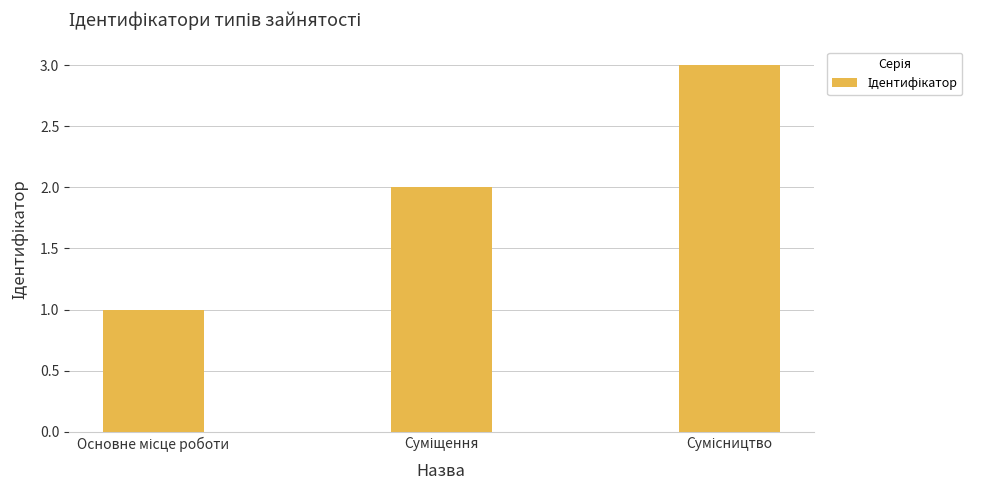

What is the sum of all values?

6